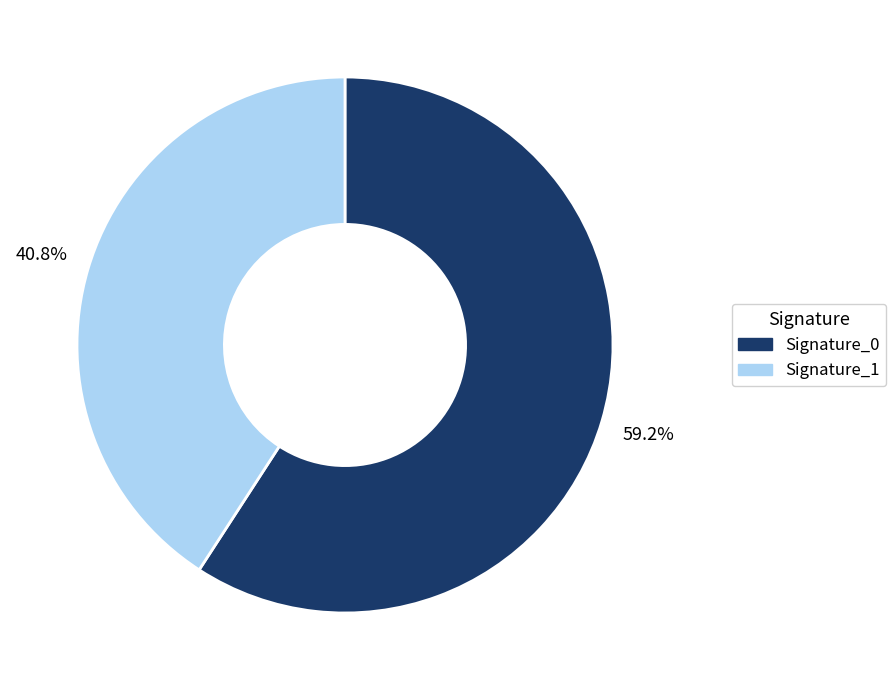

How many slices are in this pie chart?

2